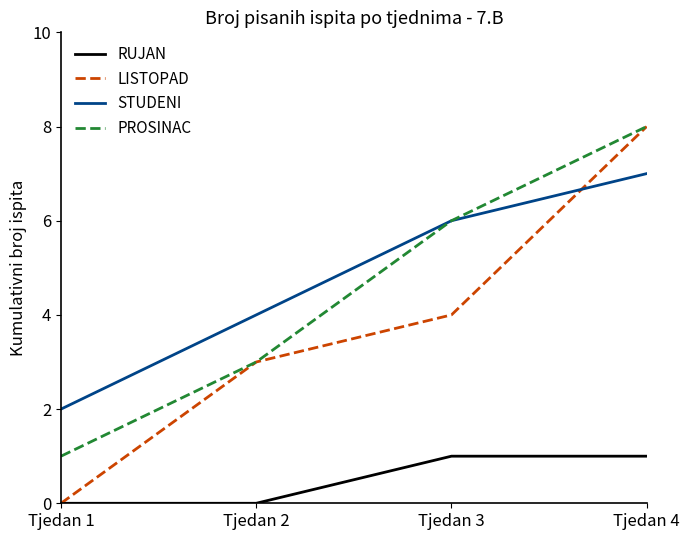

How many LISTOPAD values are between 3 and 8?

3